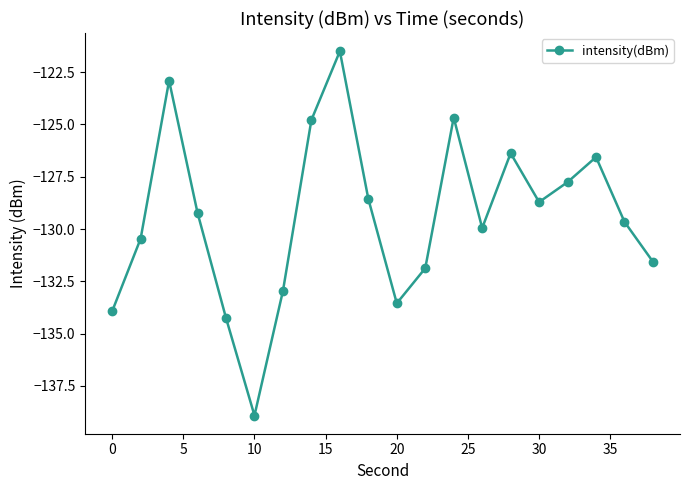

What is the value of the 4th point from the left?

-129.2